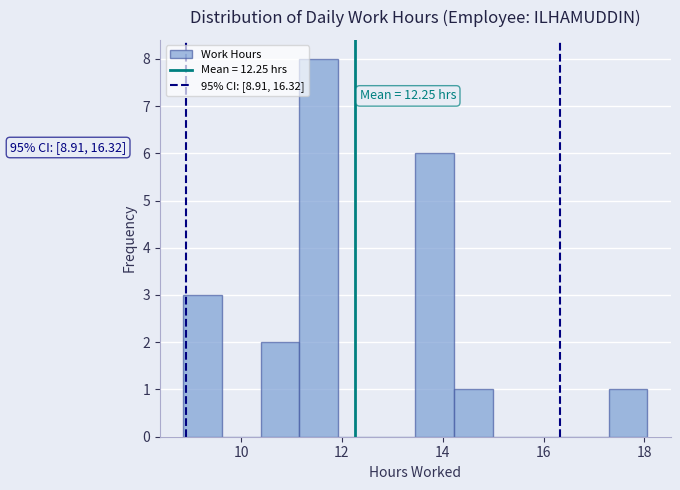

Around what value on the x-axis is the tallest bar? Give the approximate position of its centre, as read against the axis.

11.6